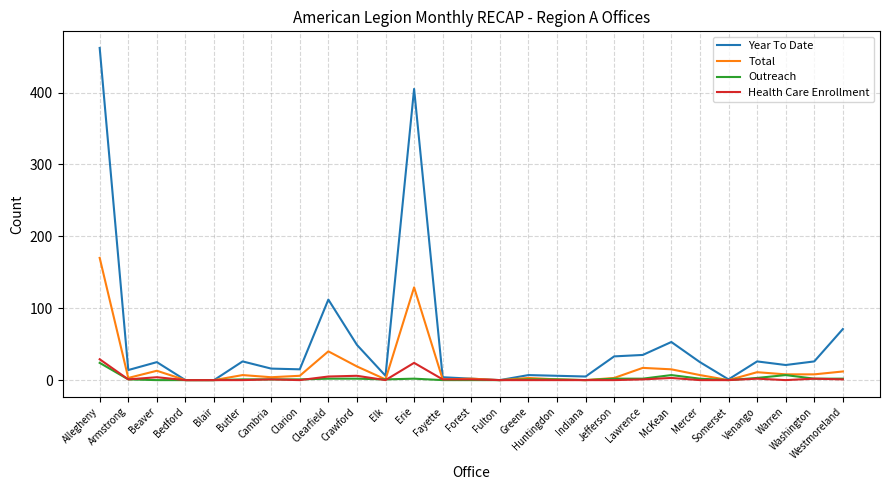

Which series has the largest total across all categories?

Year To Date